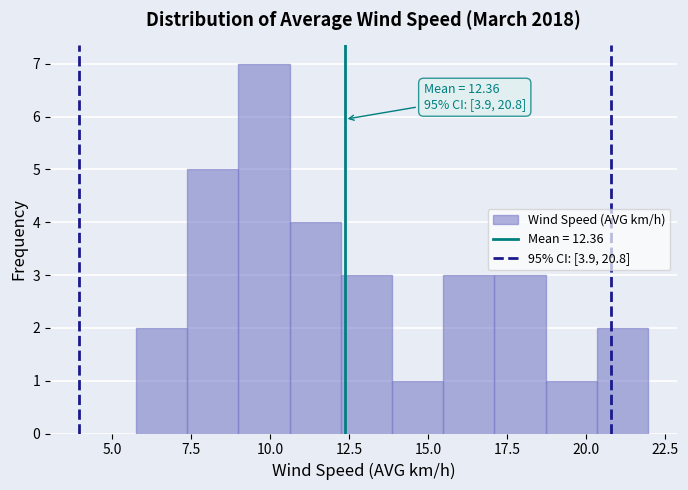

Read against the x-axis, roughly where is the centre of the tallest bar?

10.0